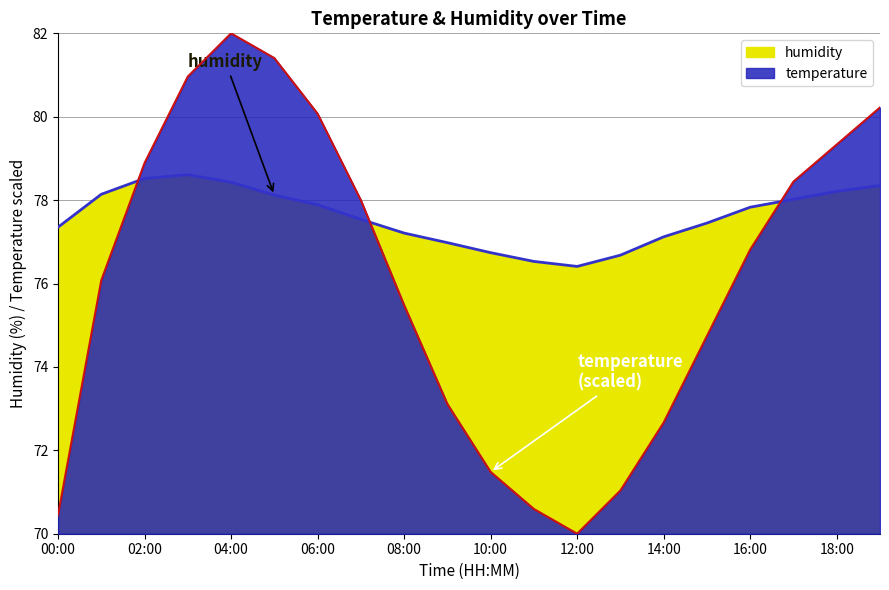

What is the label of the 20th point from the right?

00:00